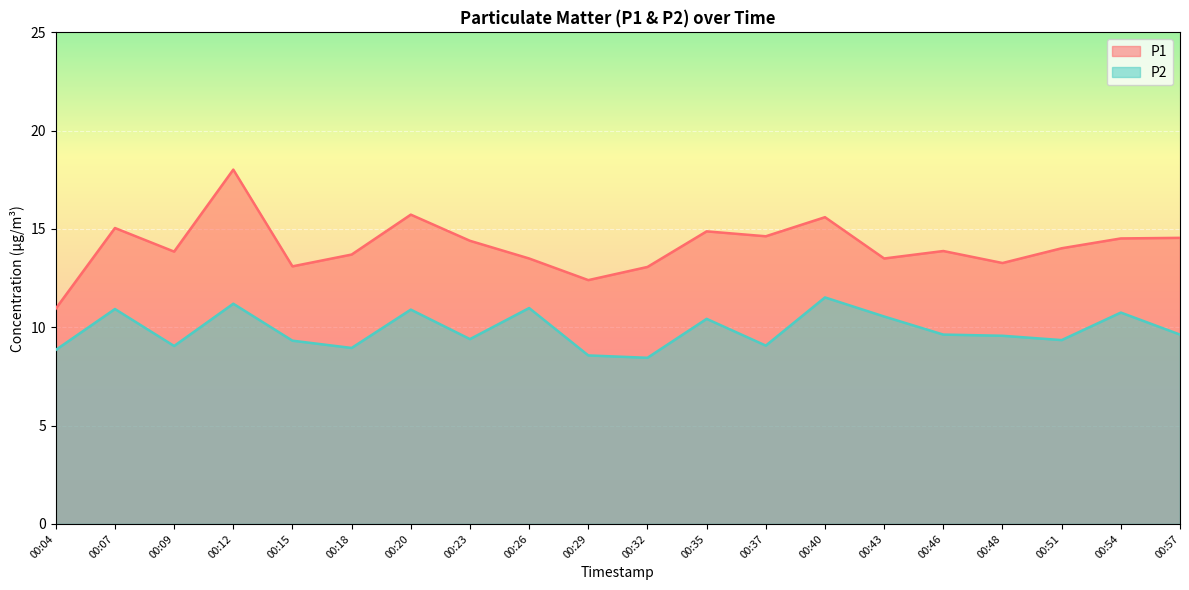

What is the difference between the second highest and minimum values in the P2 series?

2.8